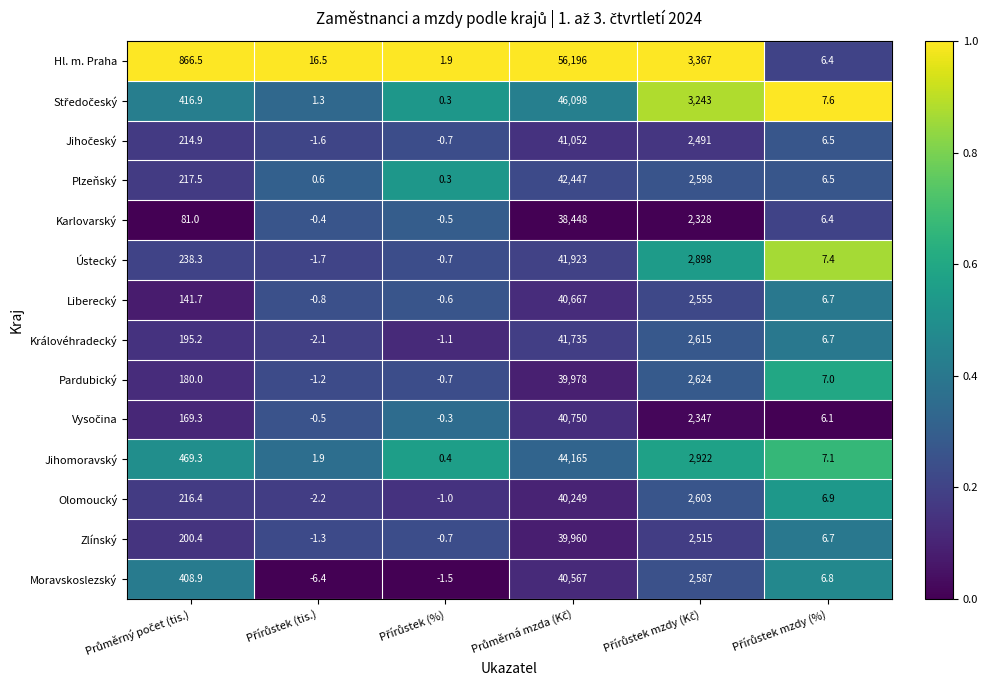

Which series has the largest range (max minus min)?

Hl. m. Praha